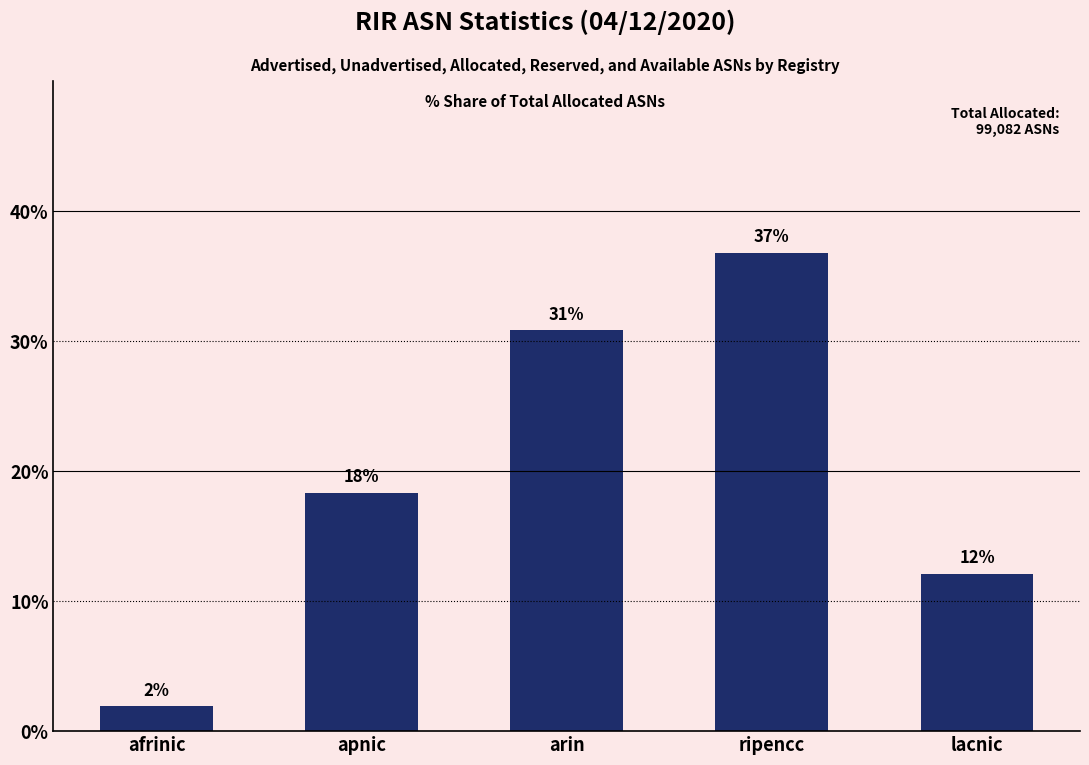

What is the sum of the values at afrinic and ripencc?

38.7